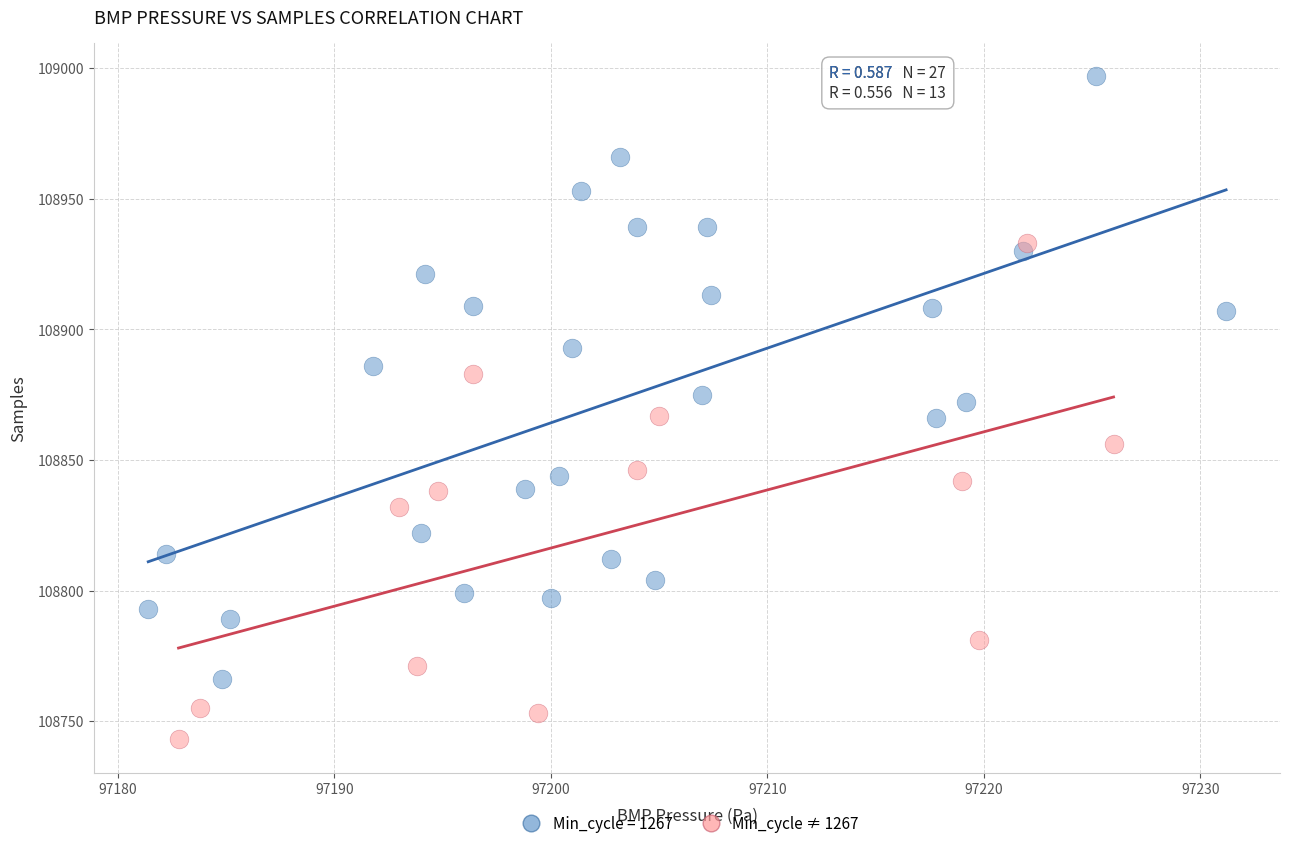

Which series contains the highest Y value?

Min_cycle = 1267